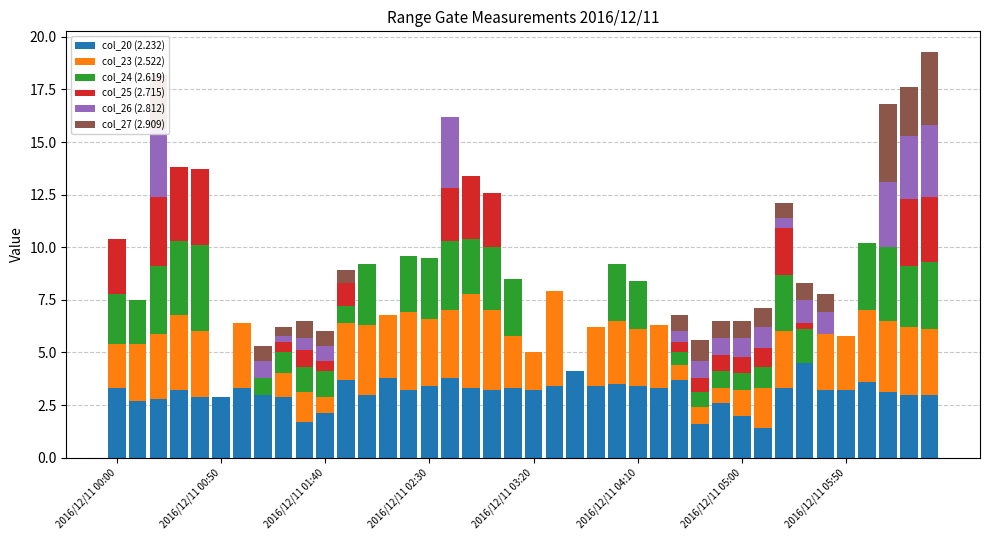

Does the chart contain stacked bars?

Yes